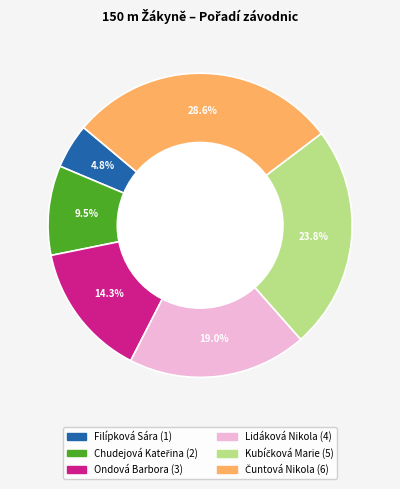

Is there any slice that represents more than half of the pie?

No